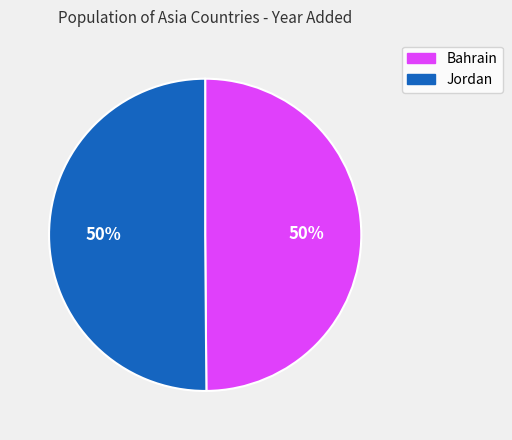

How many segments does this pie chart have?

2